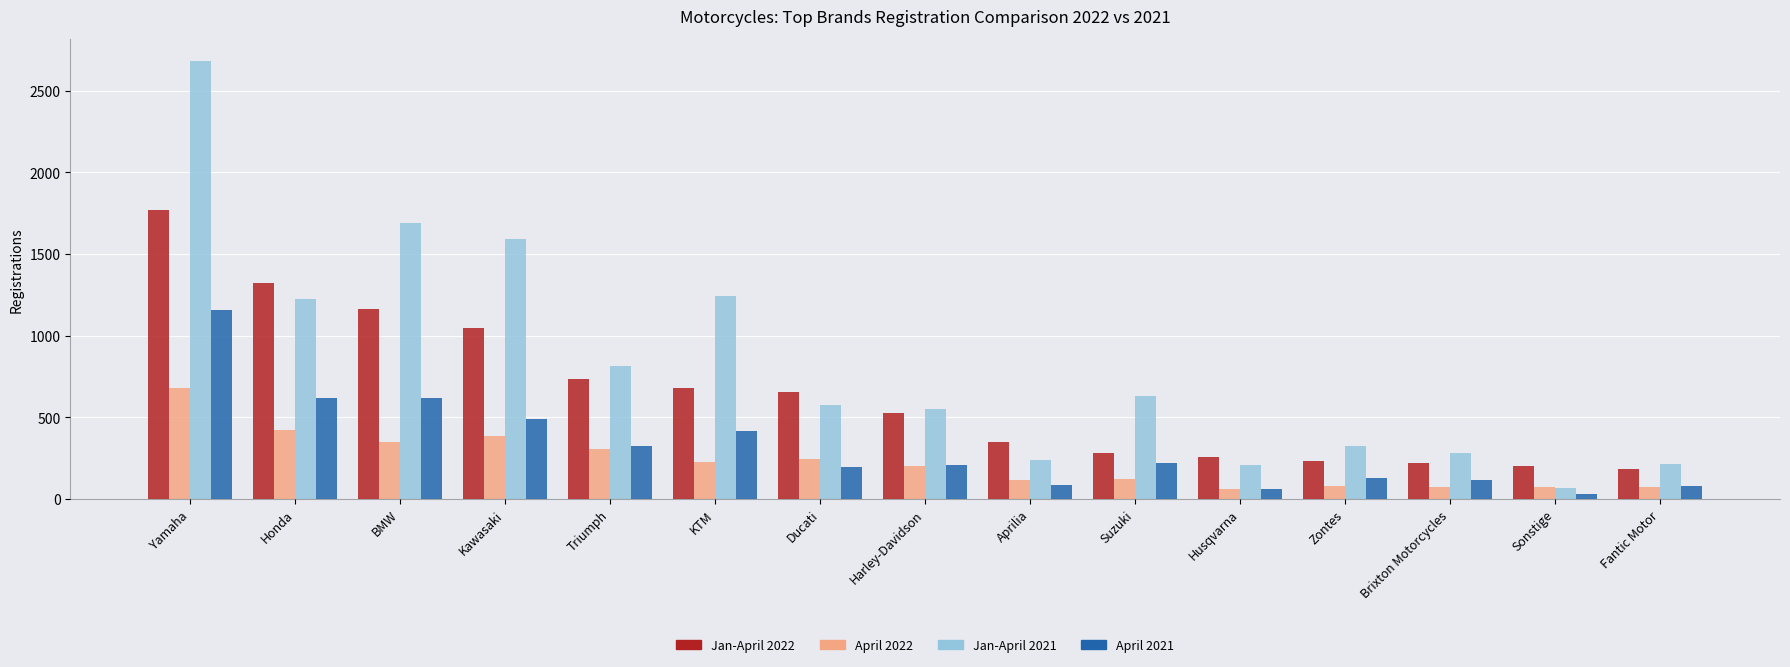

Are the bars horizontal?

No